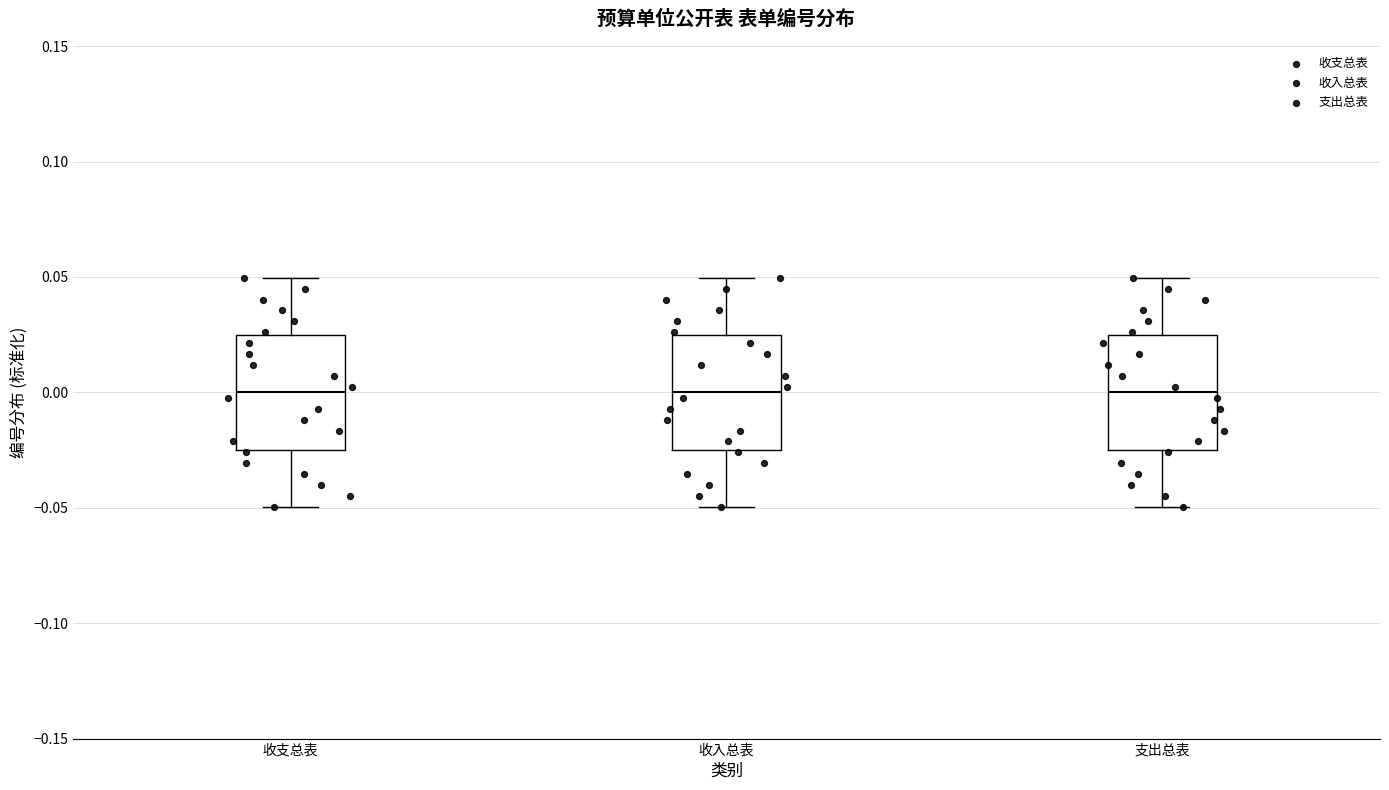

Where does the lower whisker of the box for 收支总表 end on the y-axis? The values are not printed on the chart, so give them approximately, as read against the axis.

-0.050